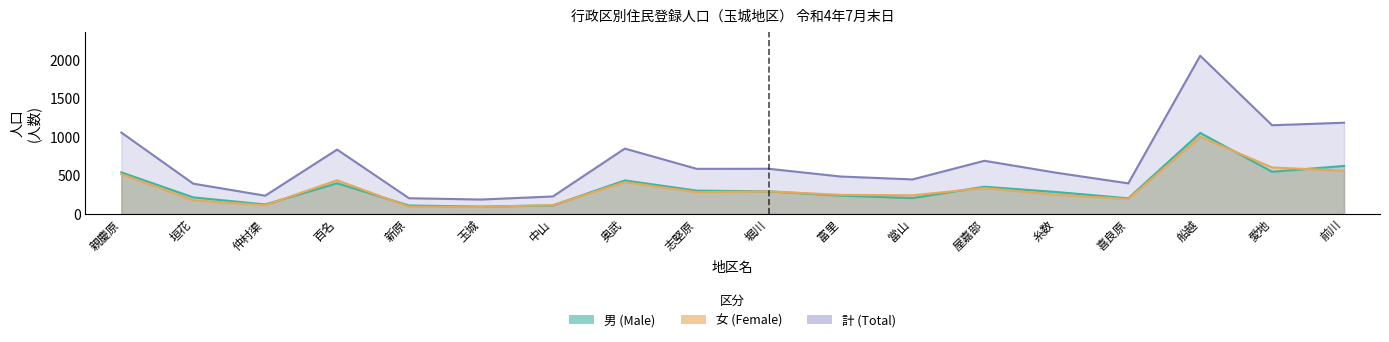

The 男 (Male) series shows 564 at 屋嘉部. True or false?

False